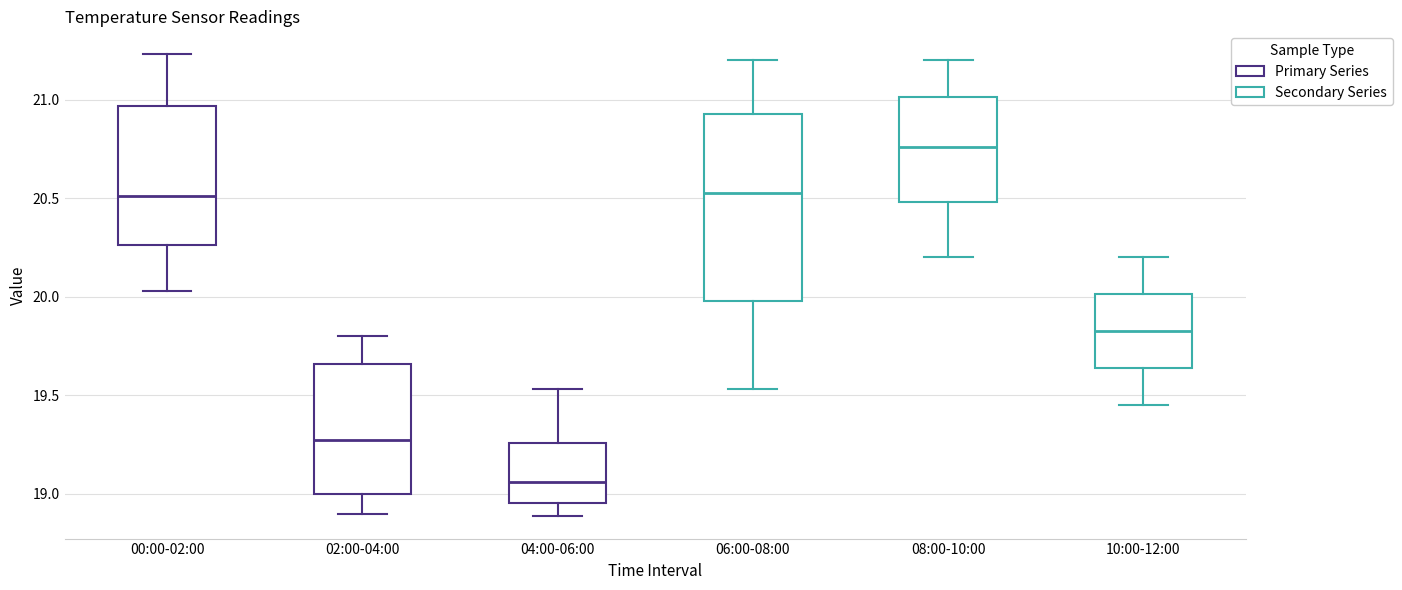

Reading left to right, transcribe this box plot: for each box, give where its median line is, the range the box spans, and where its two whiskers end, as read against the y-axis. The values are not printed on the chart, so give them approximately, as read against the axis.

00:00-02:00: median 20.50, box 20.25 to 20.95, whiskers 20.05 to 21.25
02:00-04:00: median 19.30, box 19.00 to 19.65, whiskers 18.90 to 19.80
04:00-06:00: median 19.05, box 18.95 to 19.25, whiskers 18.90 to 19.55
06:00-08:00: median 20.55, box 20.00 to 20.95, whiskers 19.55 to 21.20
08:00-10:00: median 20.75, box 20.50 to 21.00, whiskers 20.20 to 21.20
10:00-12:00: median 19.85, box 19.65 to 20.00, whiskers 19.45 to 20.20